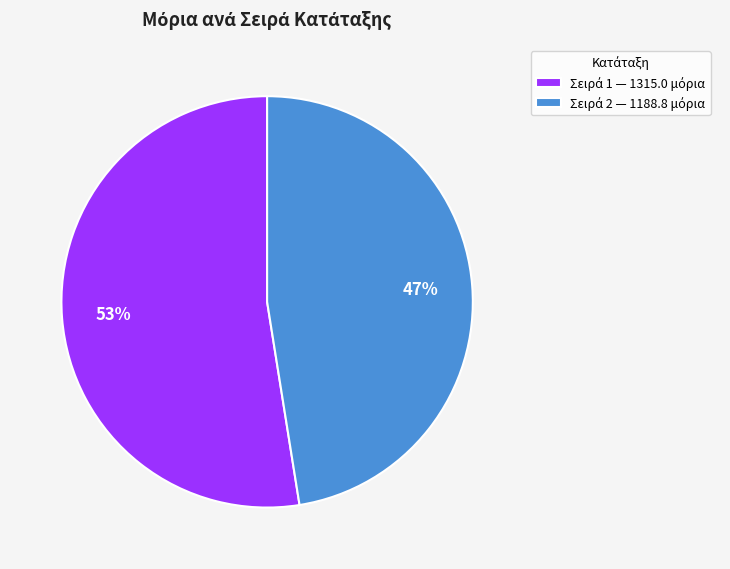

To the nearest percent, what is the average slice percentage?

50%